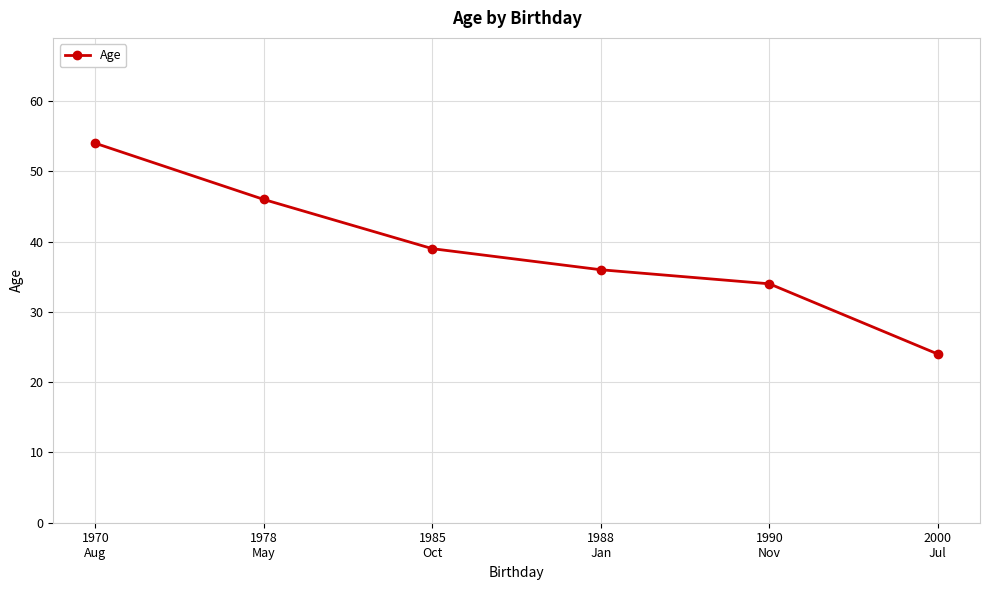

List the labels in order of value, smallest first.

2000
Jul, 1990
Nov, 1988
Jan, 1985
Oct, 1978
May, 1970
Aug